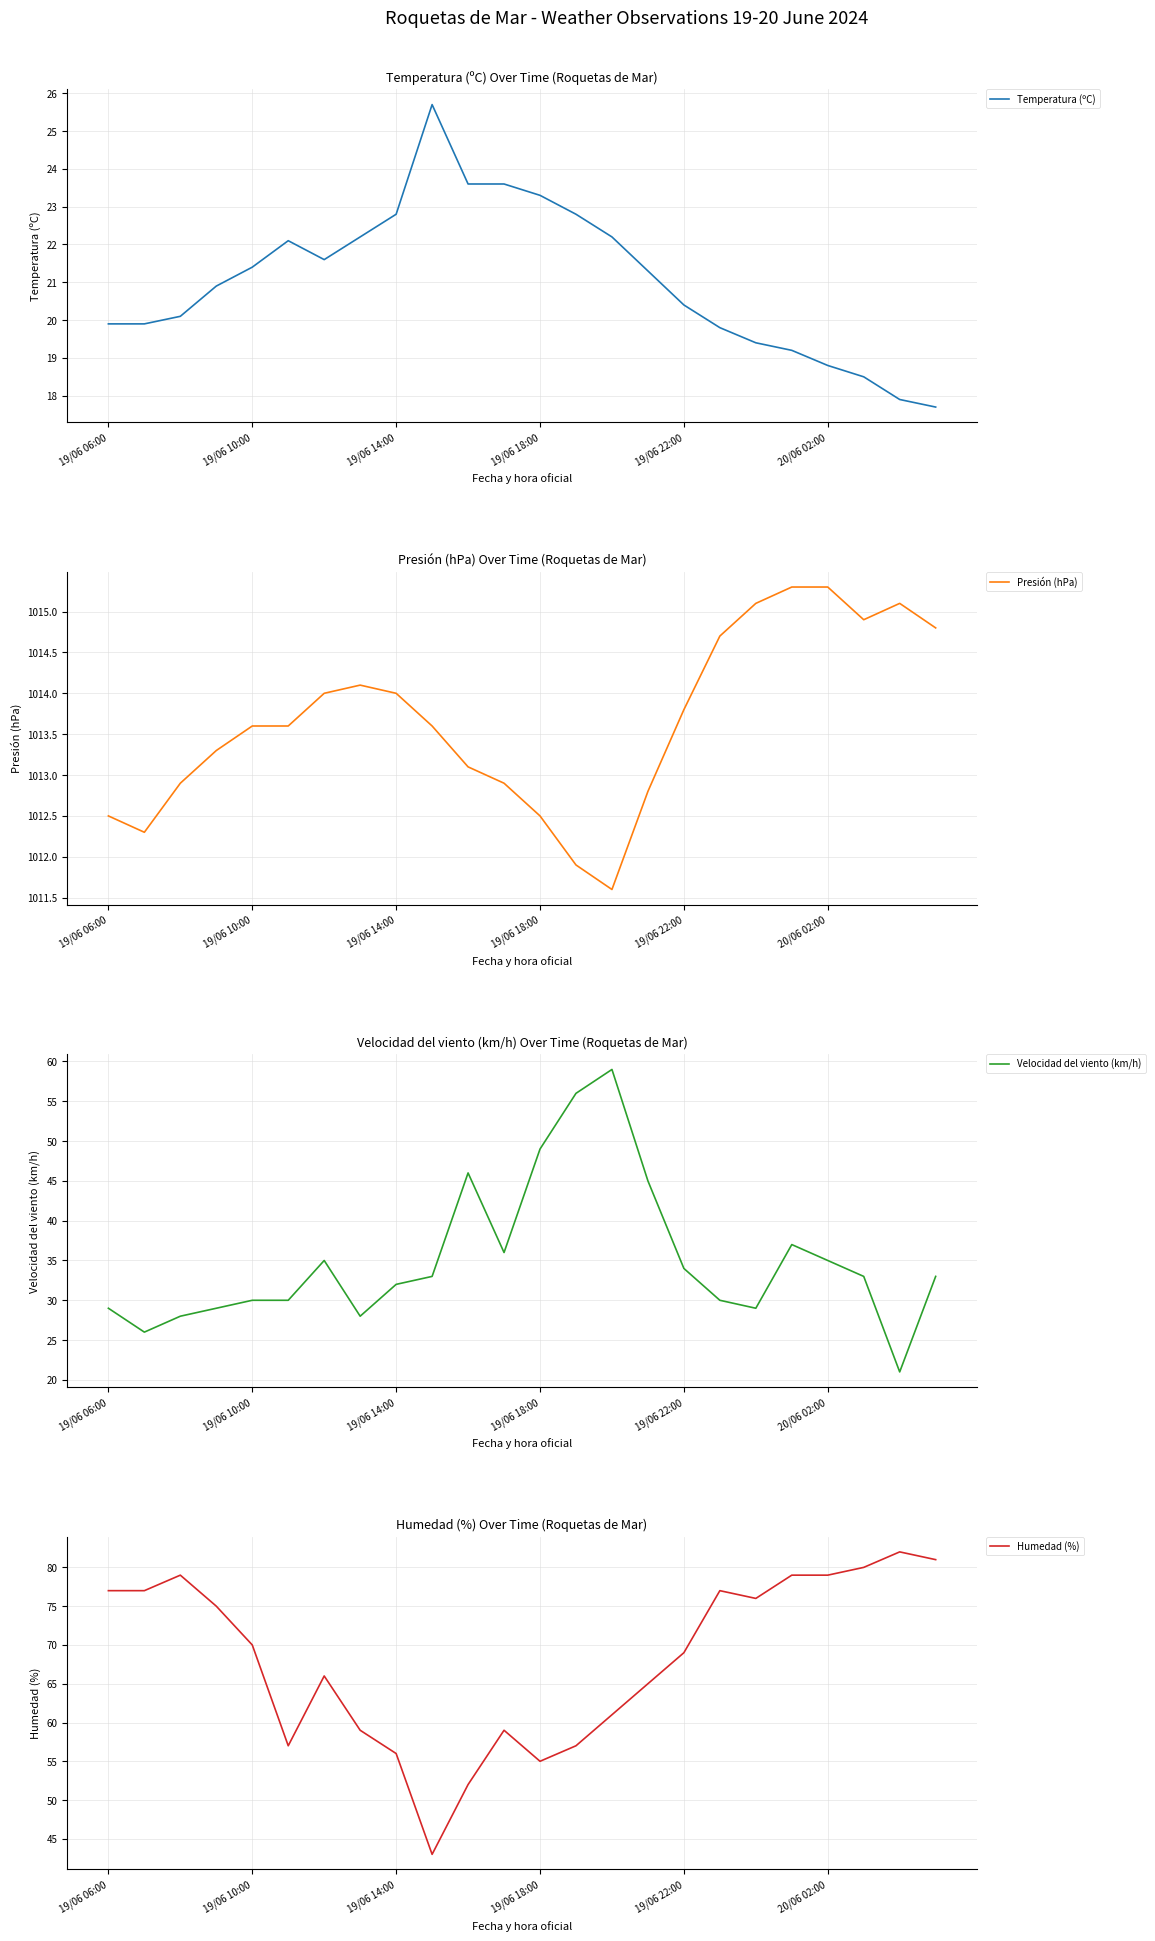

What is the difference between the maximum and minimum values in the Presión (hPa) series?

3.7